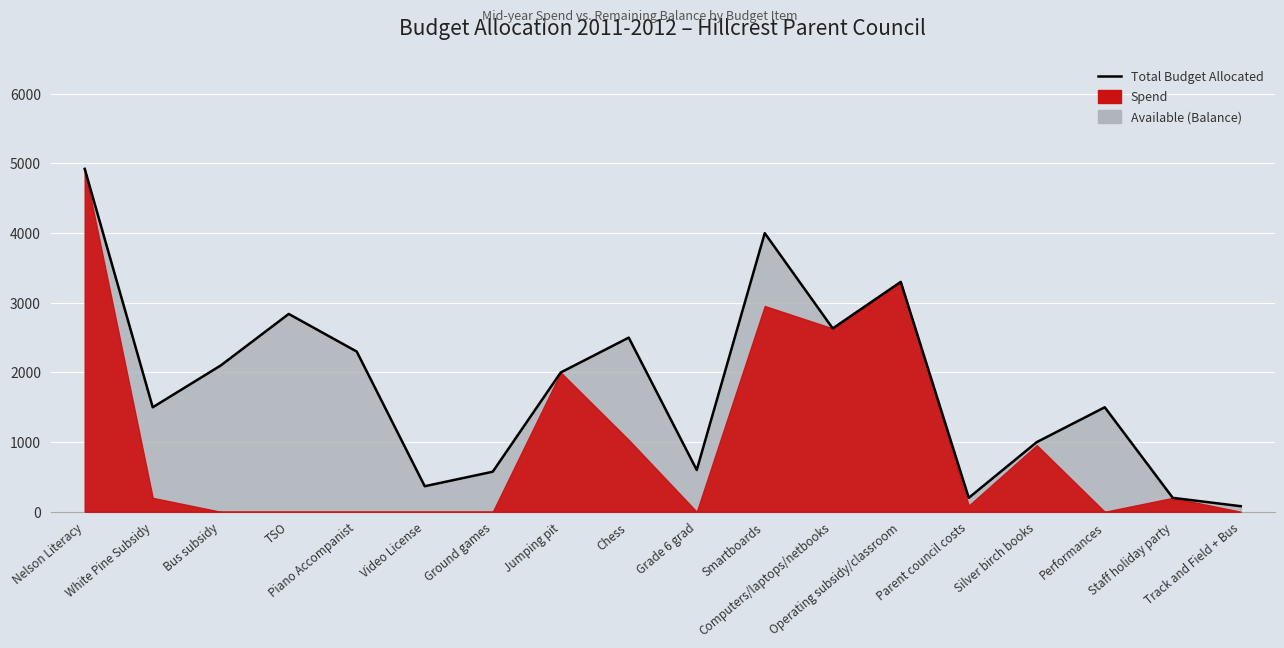

Count the number of categories in the chart.

18